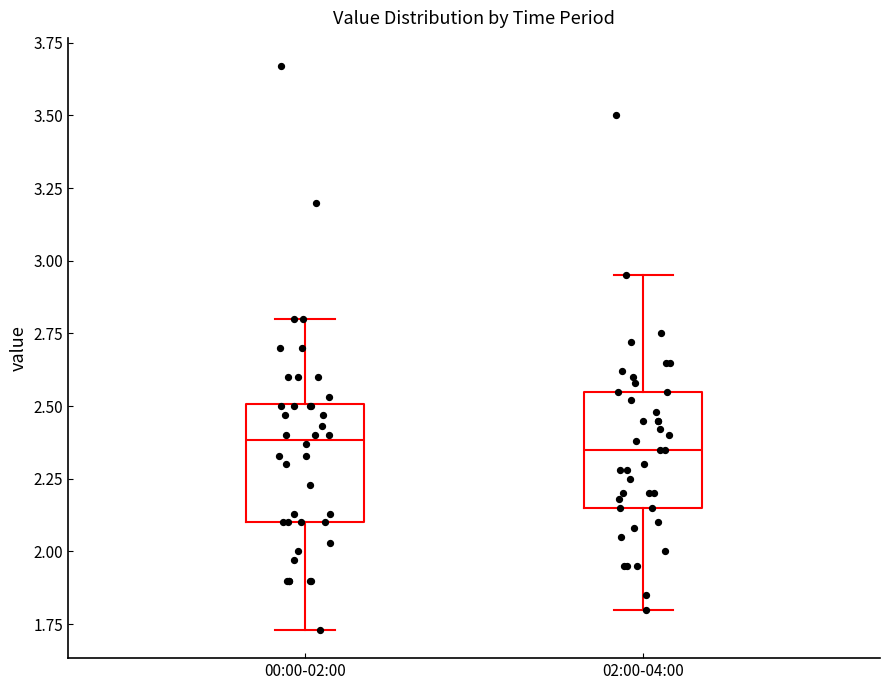

Where does the median line of the box for 00:00-02:00 sit on the y-axis? The values are not printed on the chart, so give them approximately, as read against the axis.

2.40